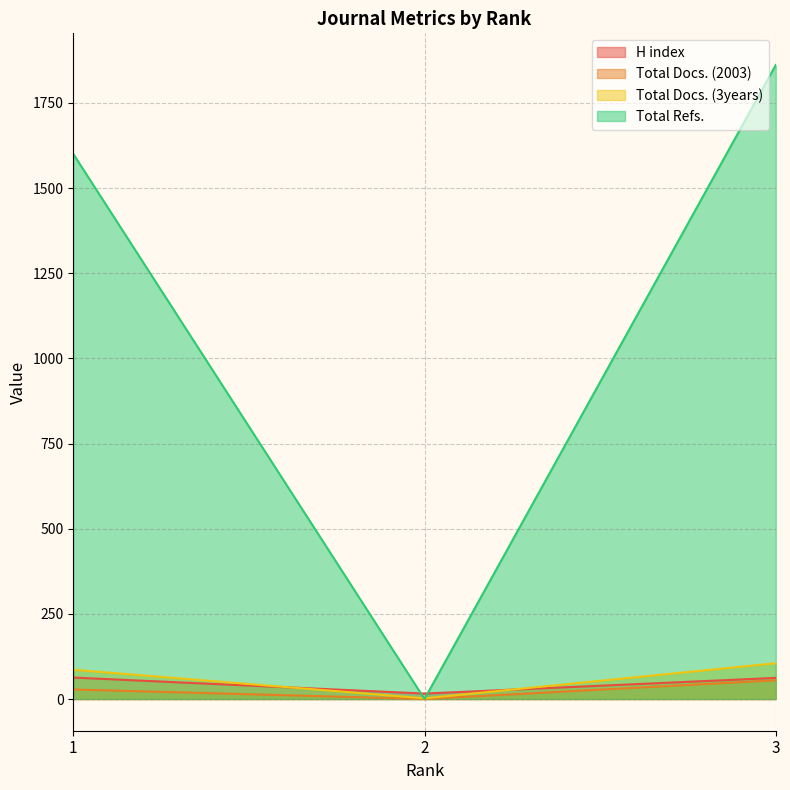

Which category has the highest value in the Total Refs. series?

3